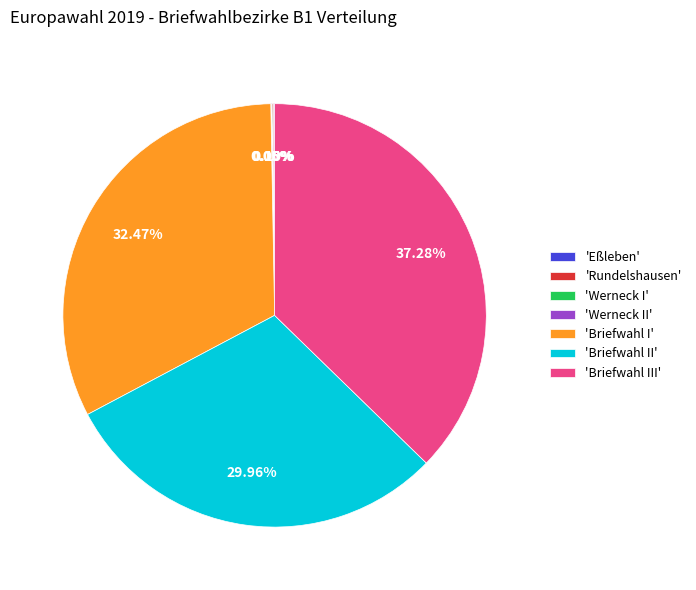

Does 'Briefwahl II' represent more than half of the total?

No